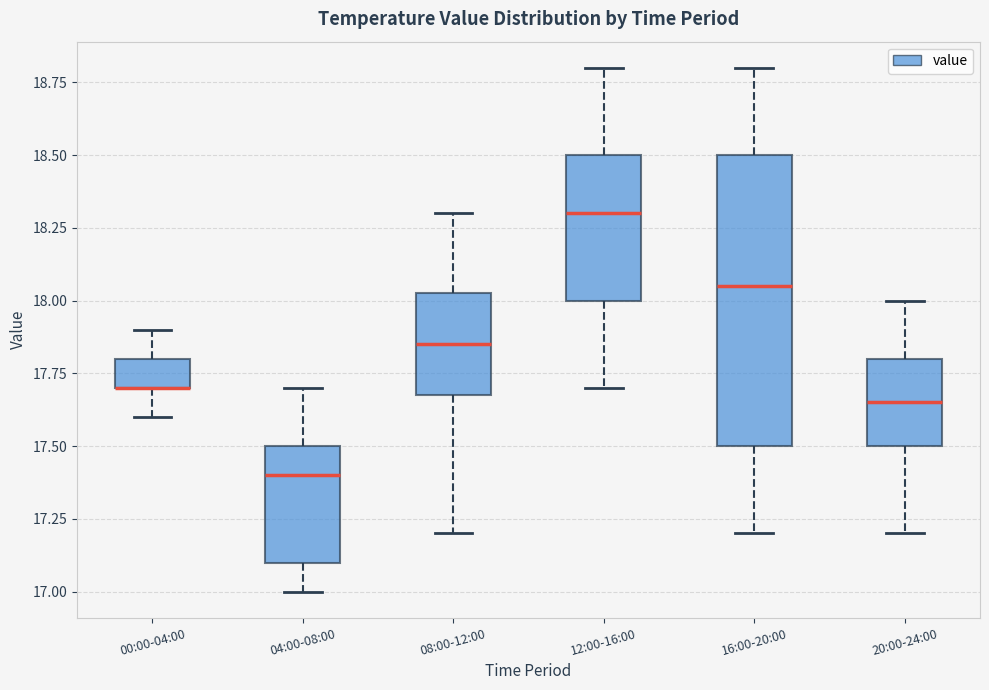

Reading left to right, read every box against the y-axis: the position of its median line, the range the box covers, and the ends of its whiskers. The values are not printed on the chart, so give them approximately, as read against the axis.

00:00-04:00: median 17.70 (drawn on the box's lower edge), box 17.70 to 17.80, whiskers 17.60 to 17.90
04:00-08:00: median 17.40, box 17.10 to 17.50, whiskers 17.00 to 17.70
08:00-12:00: median 17.85, box 17.70 to 18.05, whiskers 17.20 to 18.30
12:00-16:00: median 18.30, box 18.00 to 18.50, whiskers 17.70 to 18.80
16:00-20:00: median 18.05, box 17.50 to 18.50, whiskers 17.20 to 18.80
20:00-24:00: median 17.65, box 17.50 to 17.80, whiskers 17.20 to 18.00